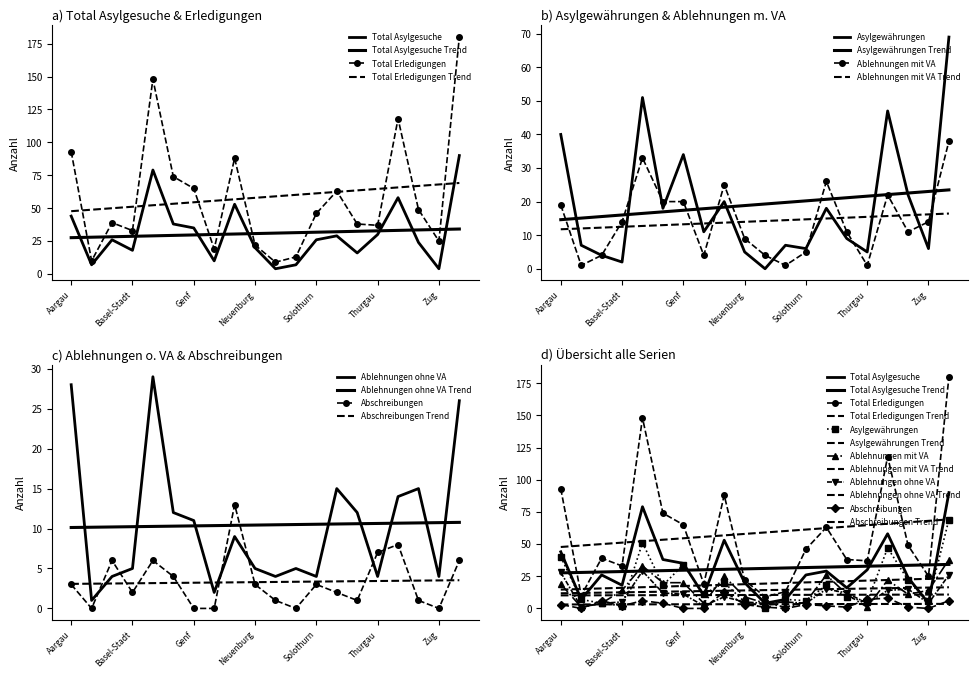

Is the value of Asylgewährungen at Basel-Land greater than the value of Total Erledigungen at Genf?

No